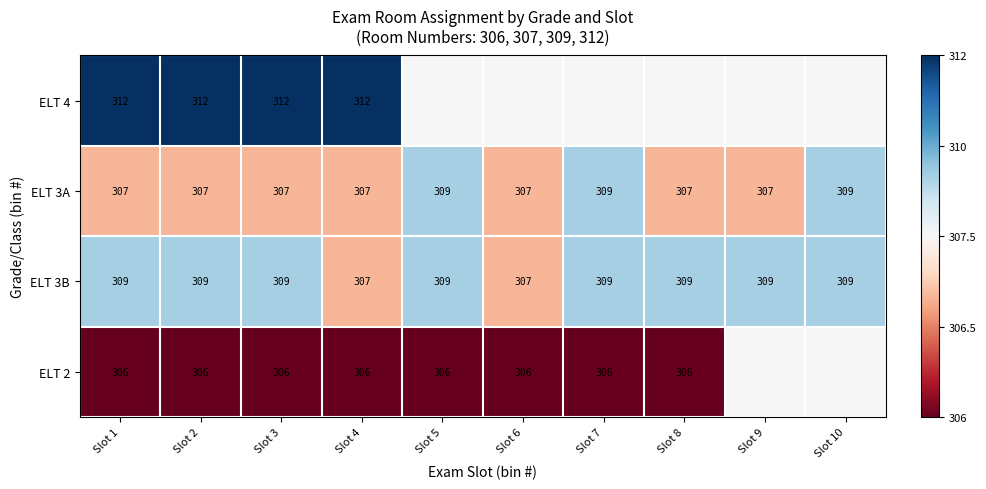

What is the sum of all ELT 3B values?

3086